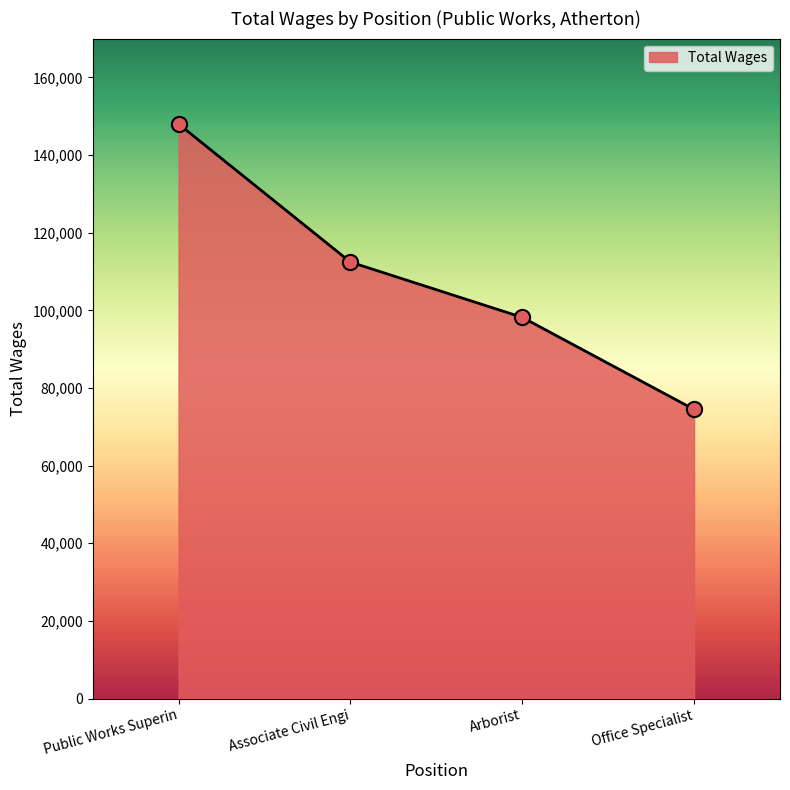

Approximately how many times larger is the value at Public Works Superin compared to Office Specialist?

2.0